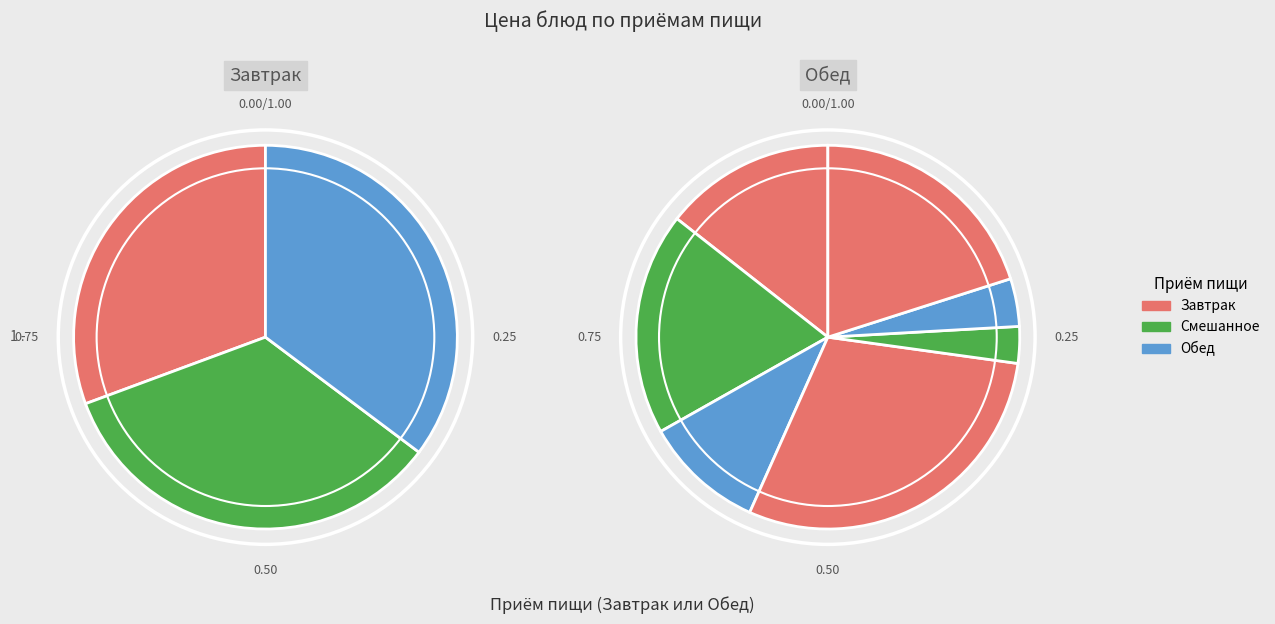

Count the number of slices in the pie.

10